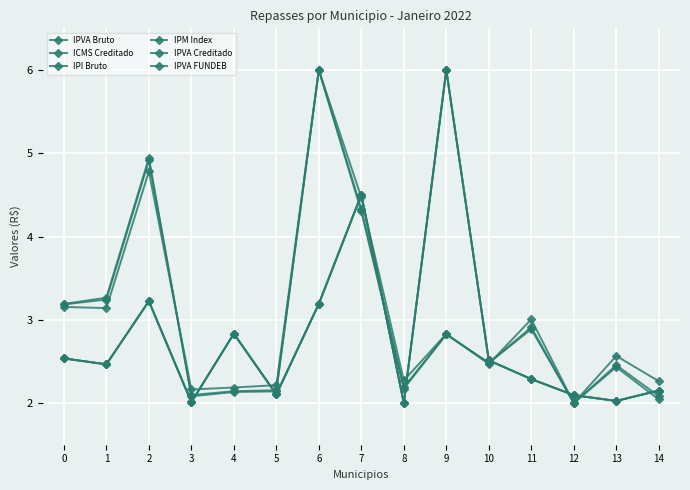

Where is the first local maximum for IPVA FUNDEB?

2